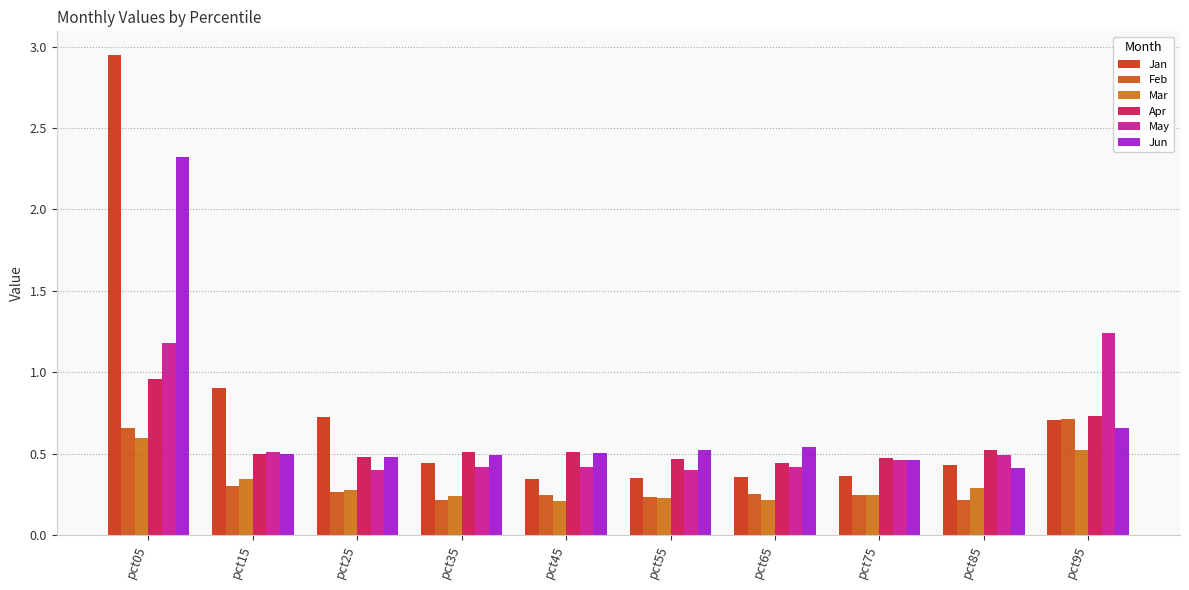

What is the sum of all Jan values?

7.6